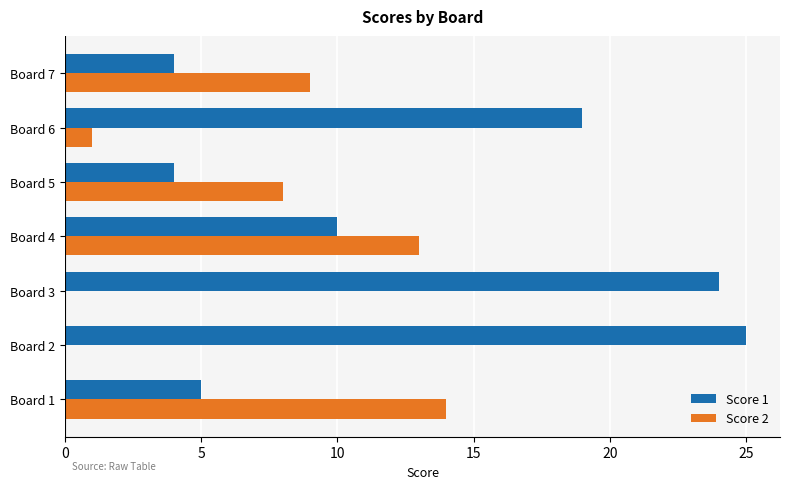

What is the total value across all series at Board 7?

13